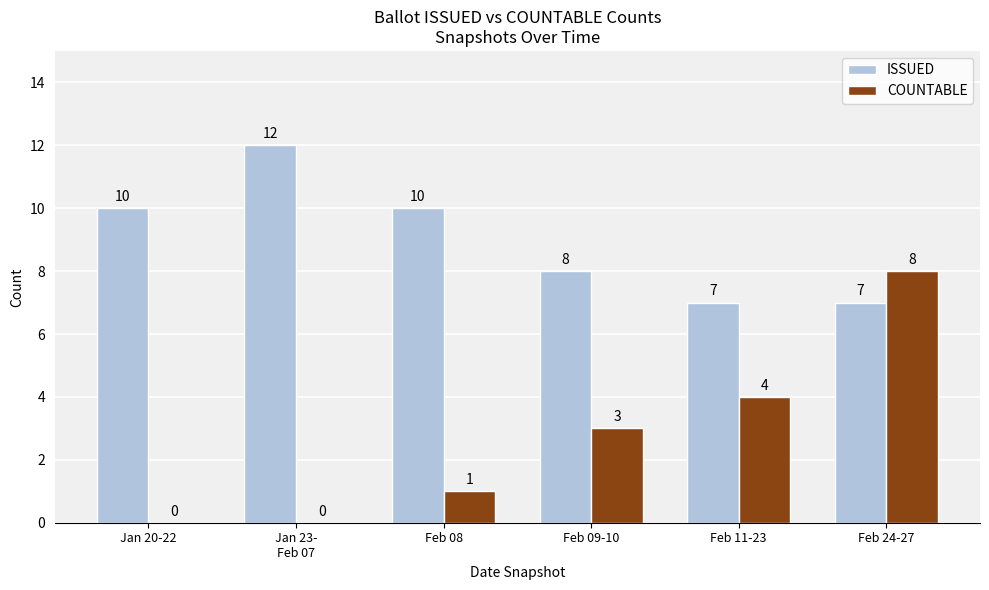

Which series changed the most between Feb 11-23 and Feb 24-27?

COUNTABLE